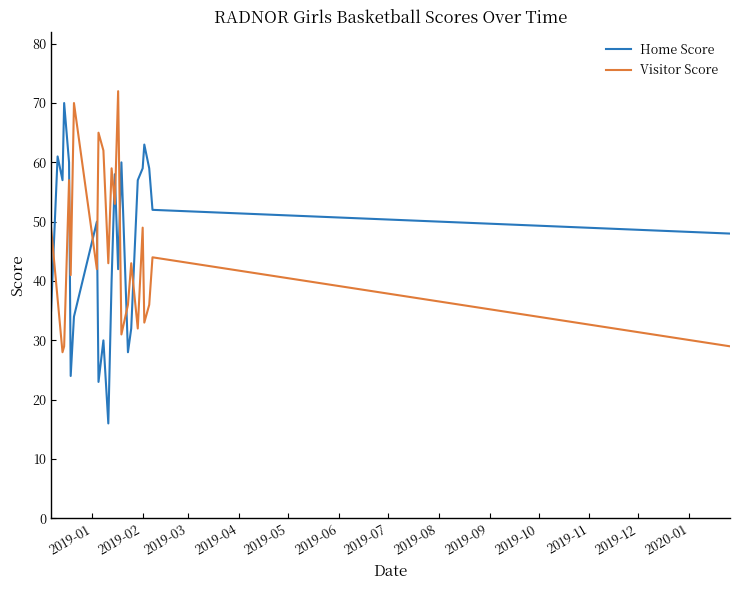

What is the average value of the Visitor Score series?

45